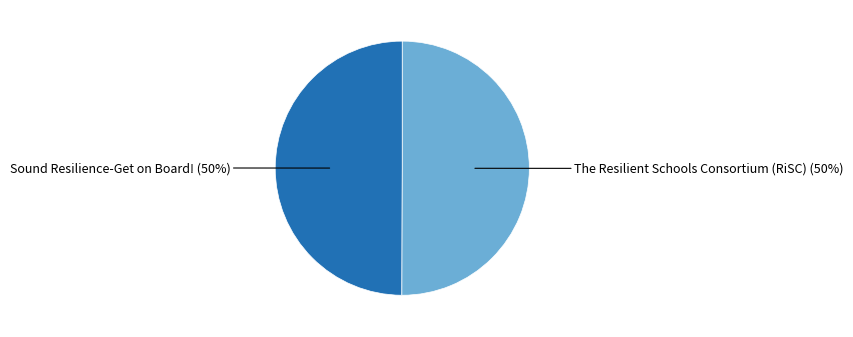

Count the number of slices in the pie.

2